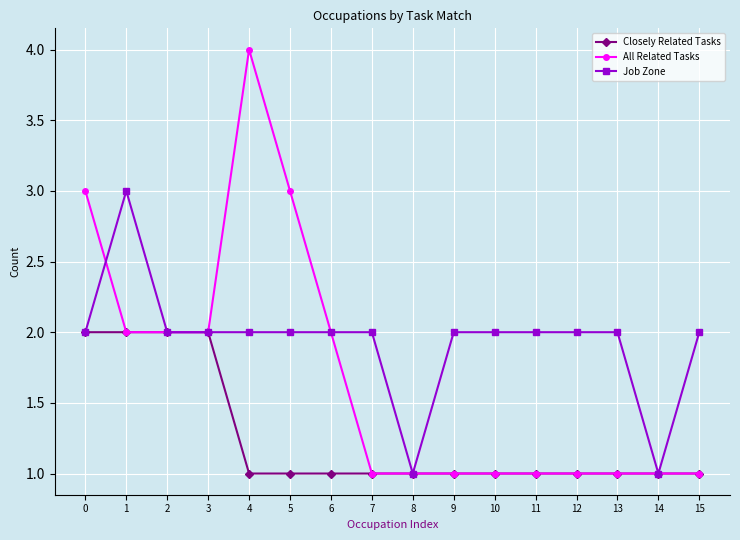

List the series in order of their peak value, lowest first.

Closely Related Tasks, Job Zone, All Related Tasks